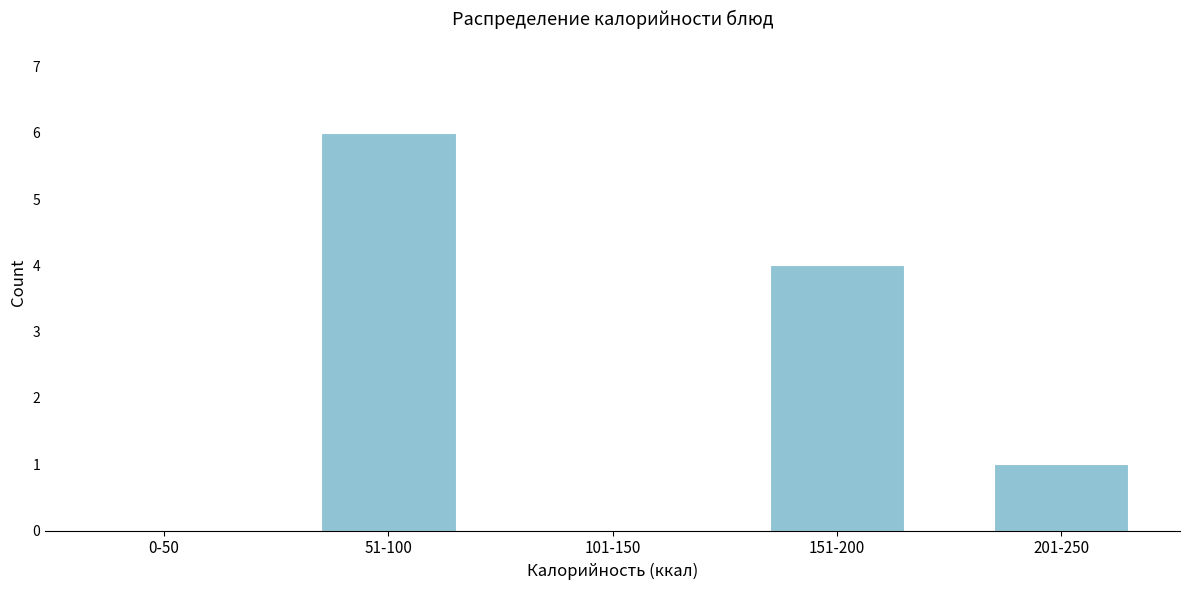

Reading left to right, list all the values displayed in this chart.

0-50=0	51-100=6	101-150=0	151-200=4	201-250=1